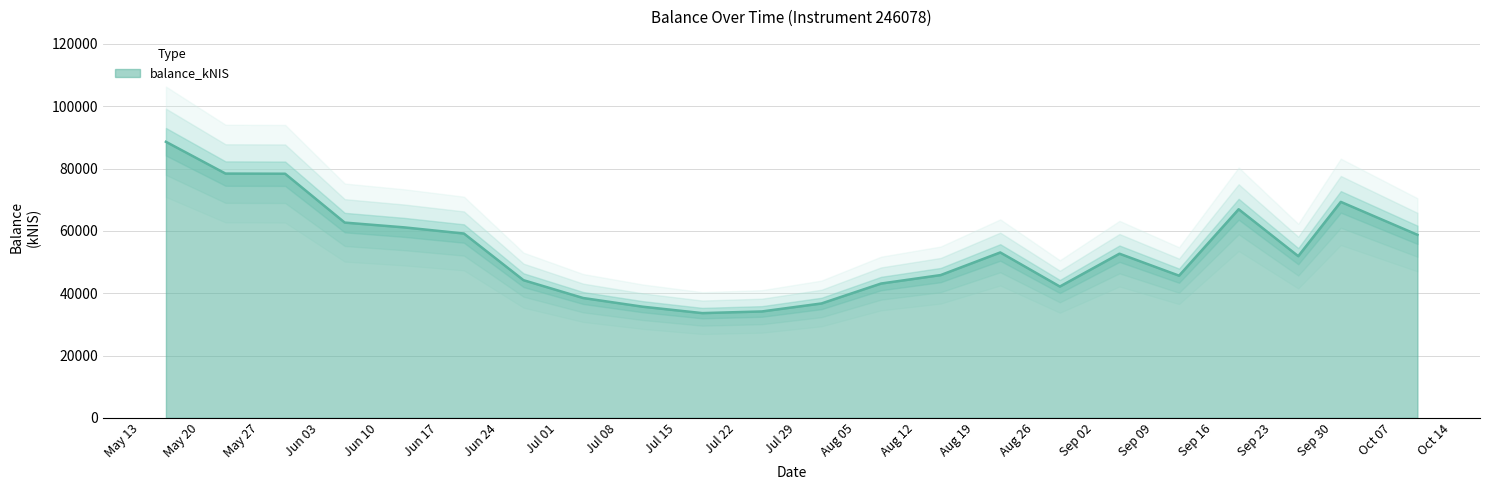

What is the sum of the values at 2024-08-15 and 2024-09-05?

98494.9